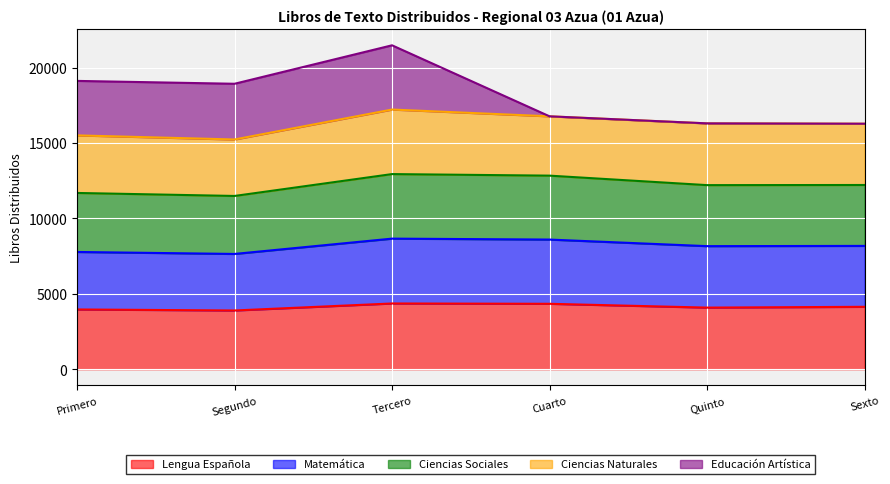

What is the lowest value of the Lengua Española series?

3894